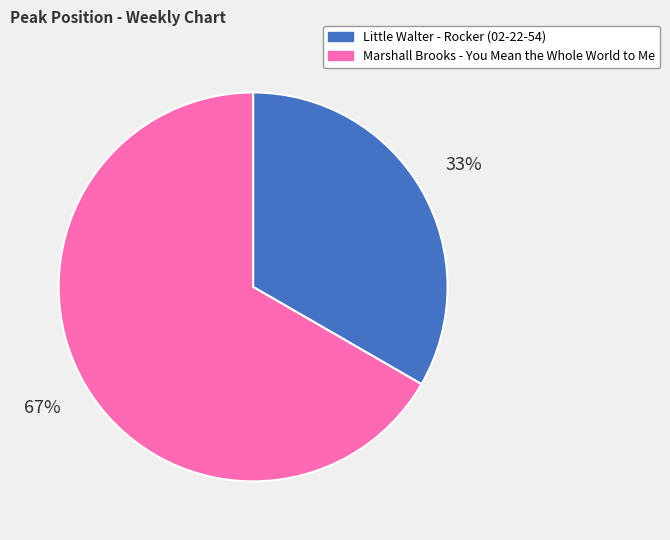

To the nearest percent, what percentage of the pie is Little Walter - Rocker (02-22-54)?

33%